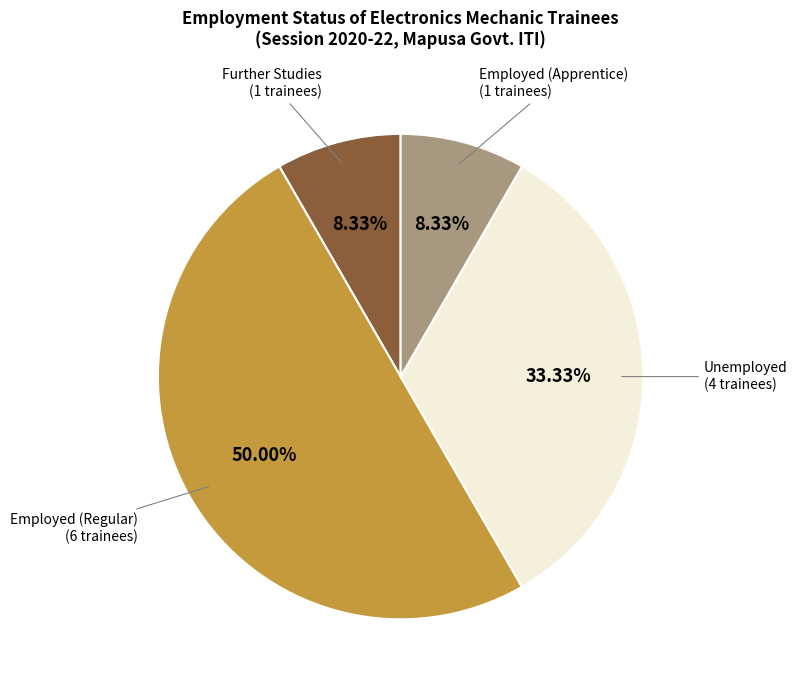

Which has a higher value, Employed (Apprentice) (1 trainees) or Unemployed (4 trainees)?

Unemployed (4 trainees)